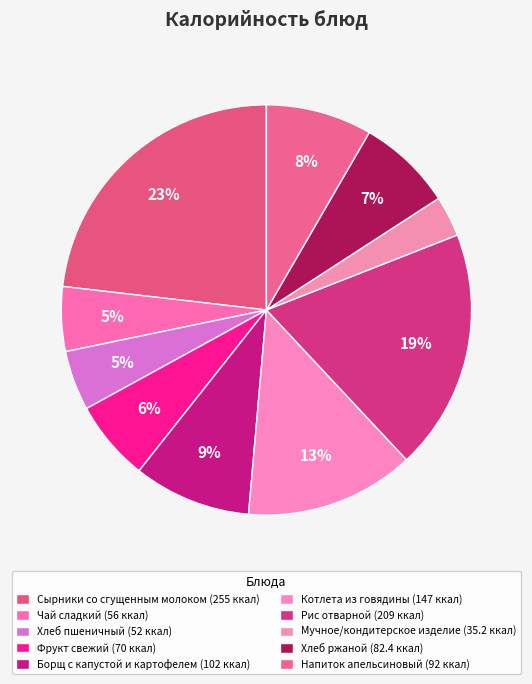

True or false: Рис отварной accounts for 19% of the total.

True